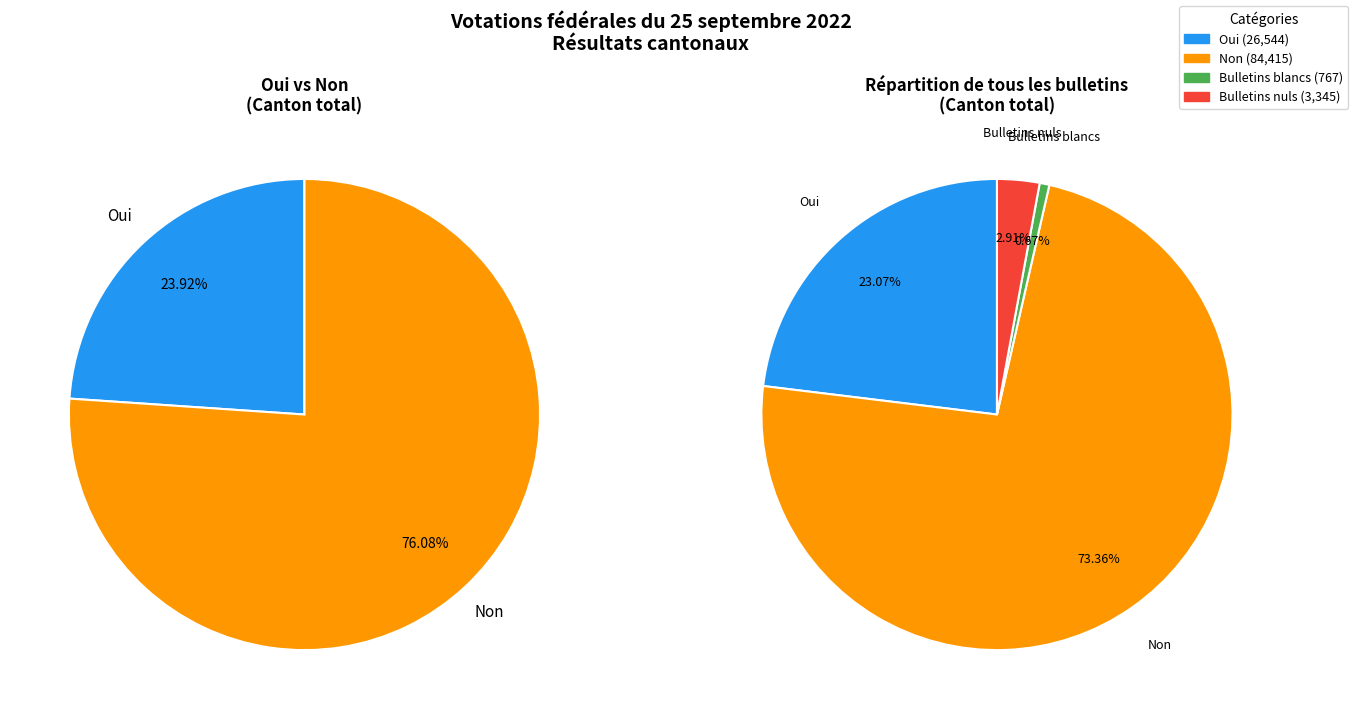

What is the total percentage of Bulletins nuls and Bulletins blancs?

3.6%